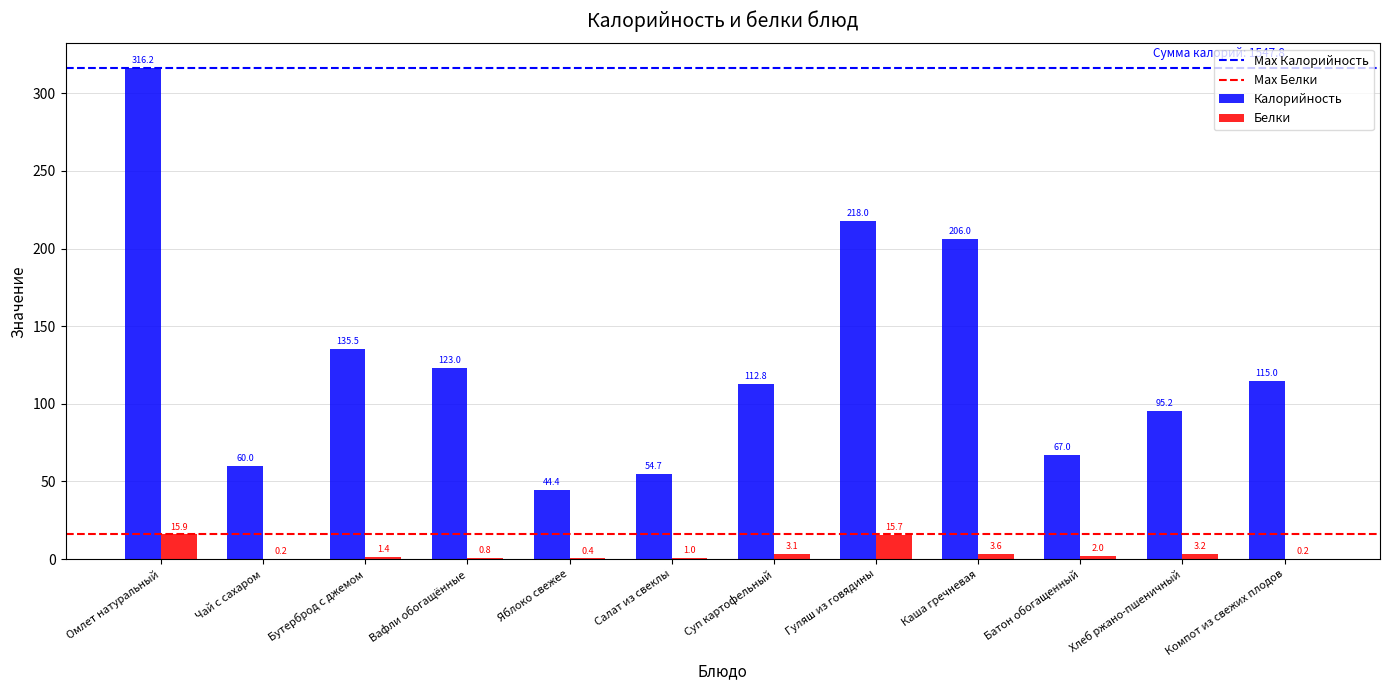

Is the value of Белки at Омлет натуральный greater than the value of Калорийность at Компот из свежих плодов?

No